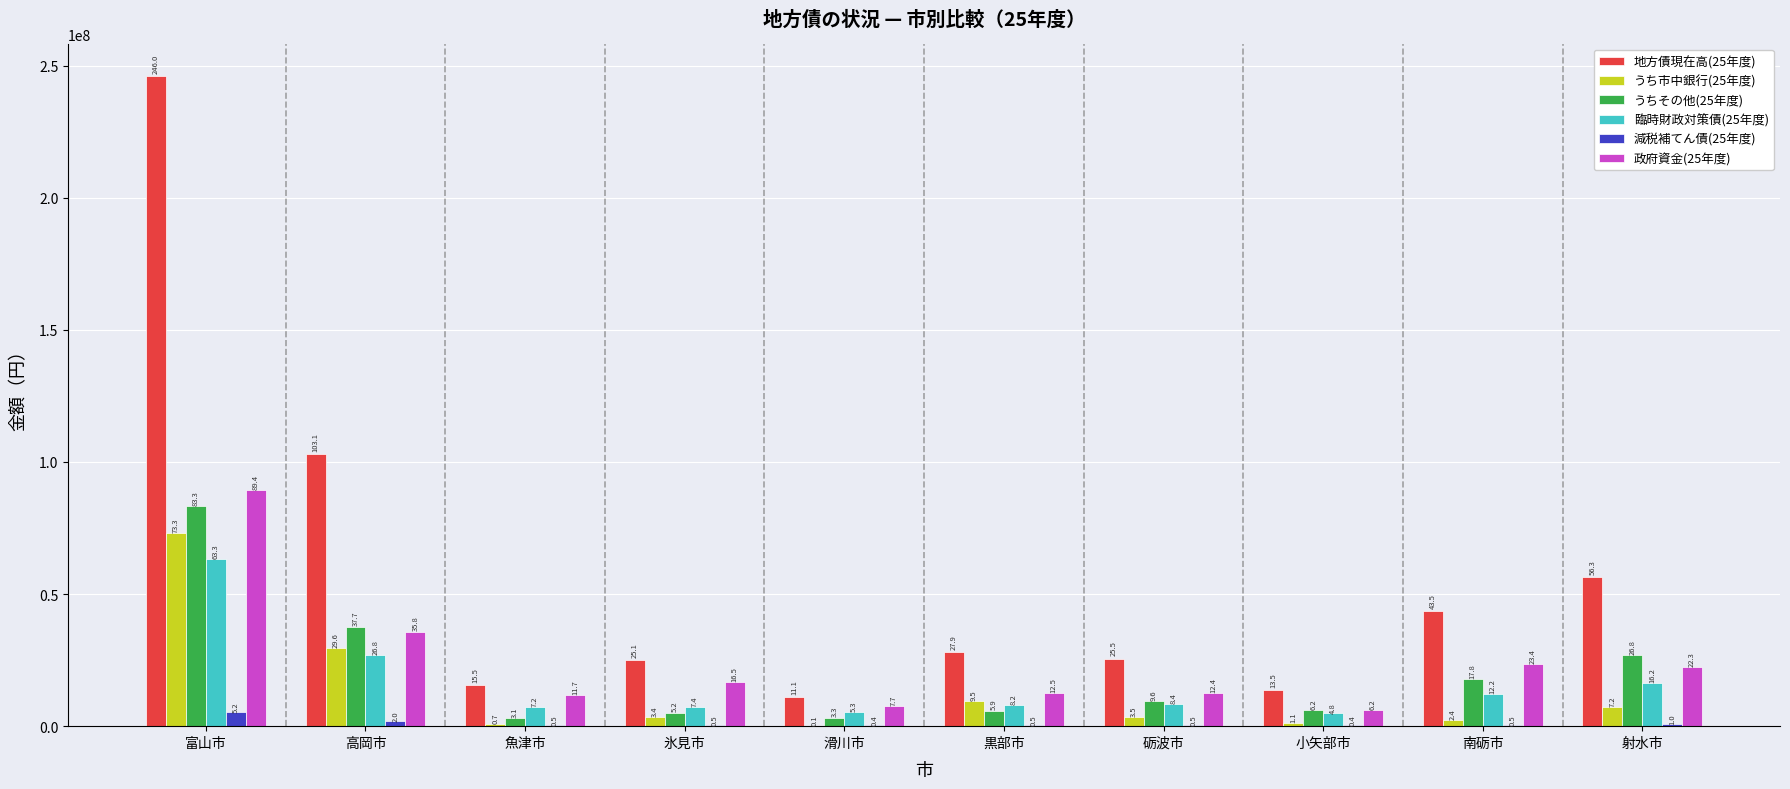

Does the chart contain stacked bars?

No